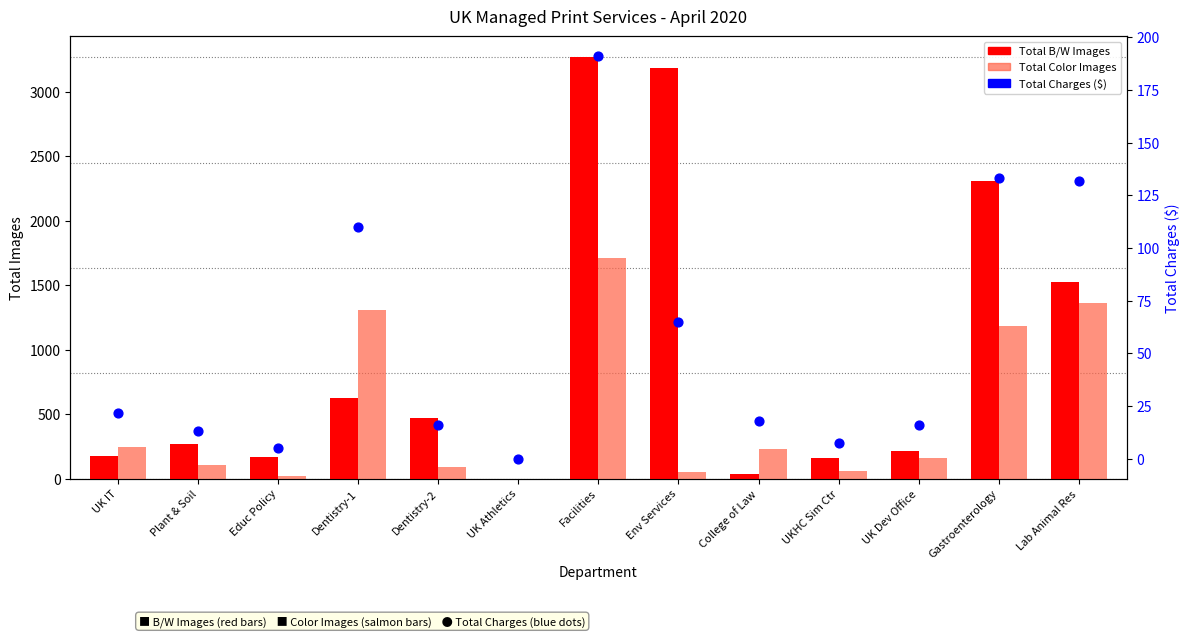

At how many categories does at least one series exceed 1121?

5